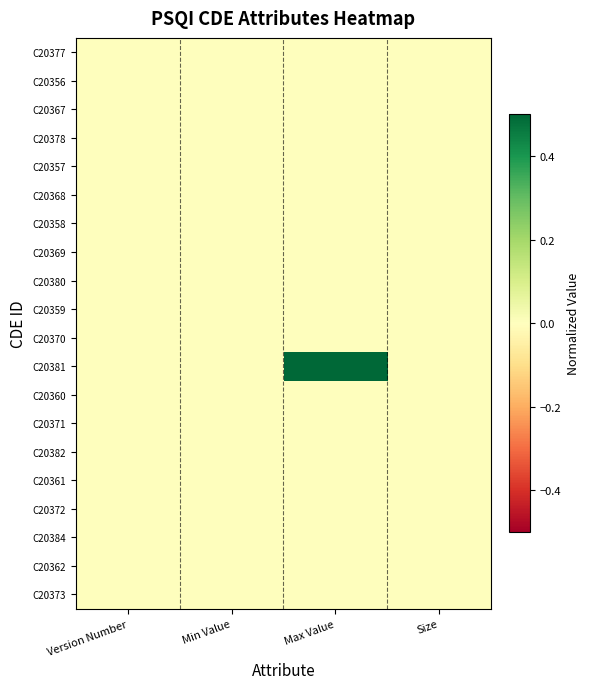

Which series changed the most between Min Value and Size?

C20377